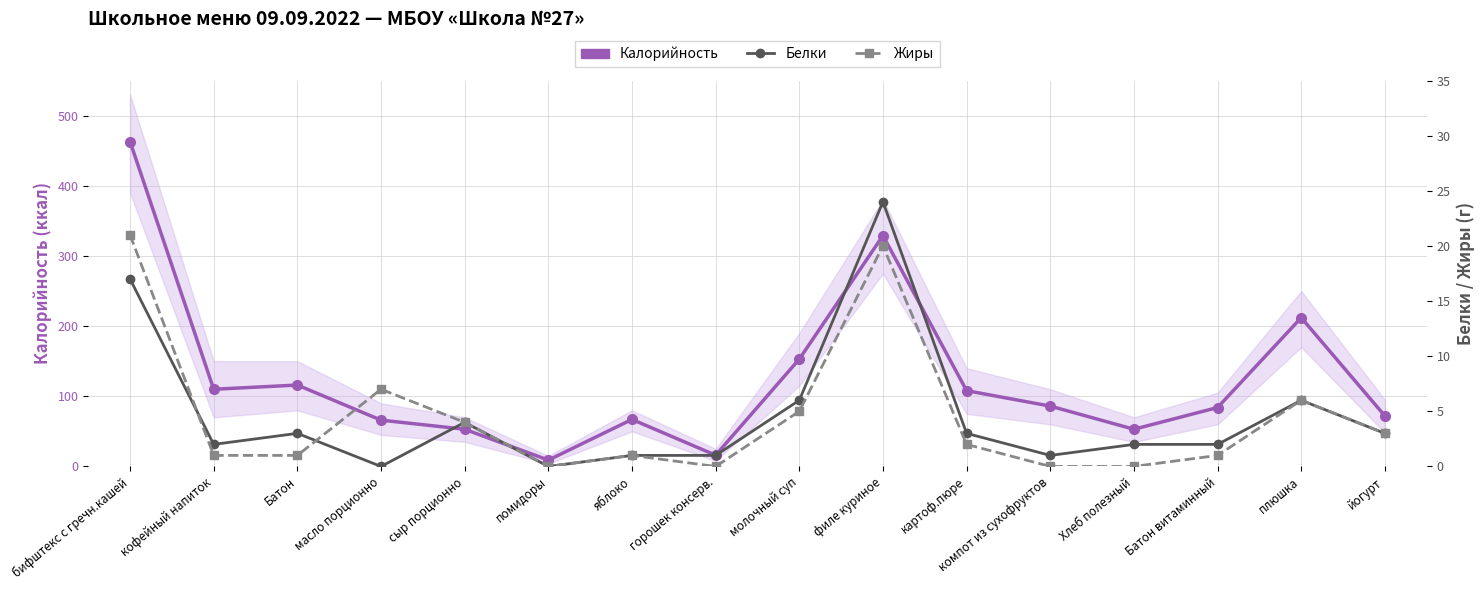

Rank the categories by Белки value from lowest to highest.

масло порционно, помидоры, яблоко, горошек консерв., компот из сухофруктов, кофейный напиток, Хлеб полезный, Батон витаминный, Батон, картоф.пюре, йогурт, сыр порционно, молочный суп, плюшка, бифштекс с гречн.кашей, филе куриное